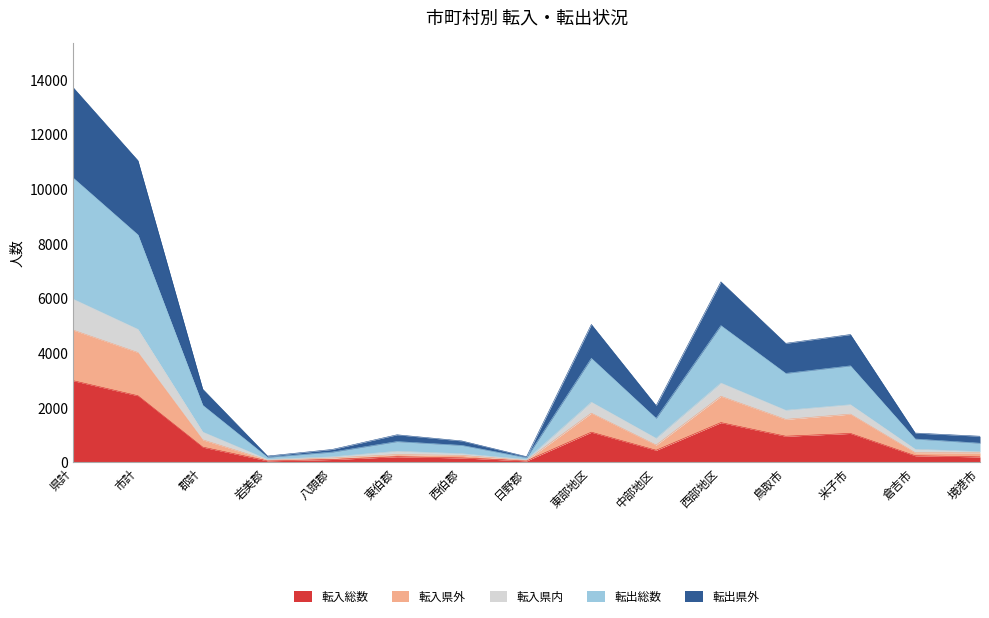

At which category is the sum across all series the highest?

県計